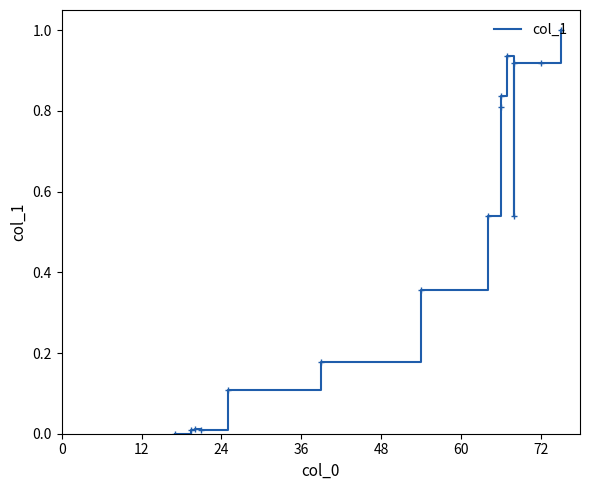

How many positive values are there?

14